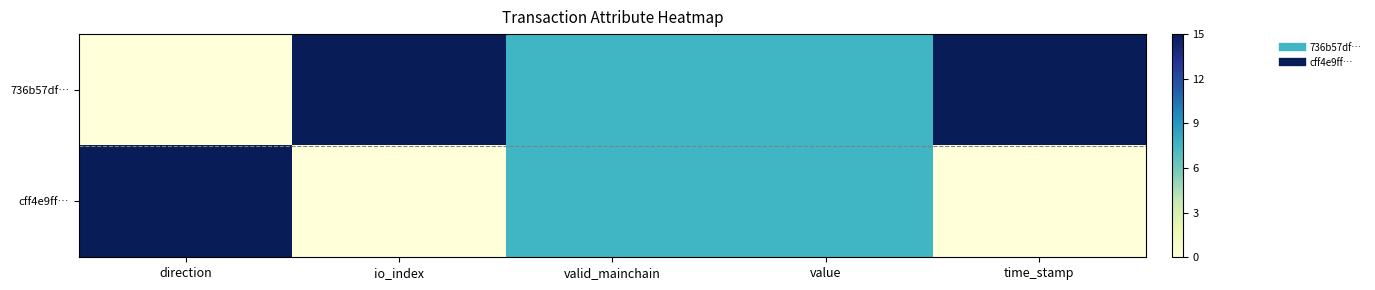

Reading left to right, transcribe all the data shown in this chart.

736b57df…: direction=0.0	io_index=15.0	valid_mainchain=7.5	value=7.5	time_stamp=15.0
cff4e9ff…: direction=15.0	io_index=0.0	valid_mainchain=7.5	value=7.5	time_stamp=0.0